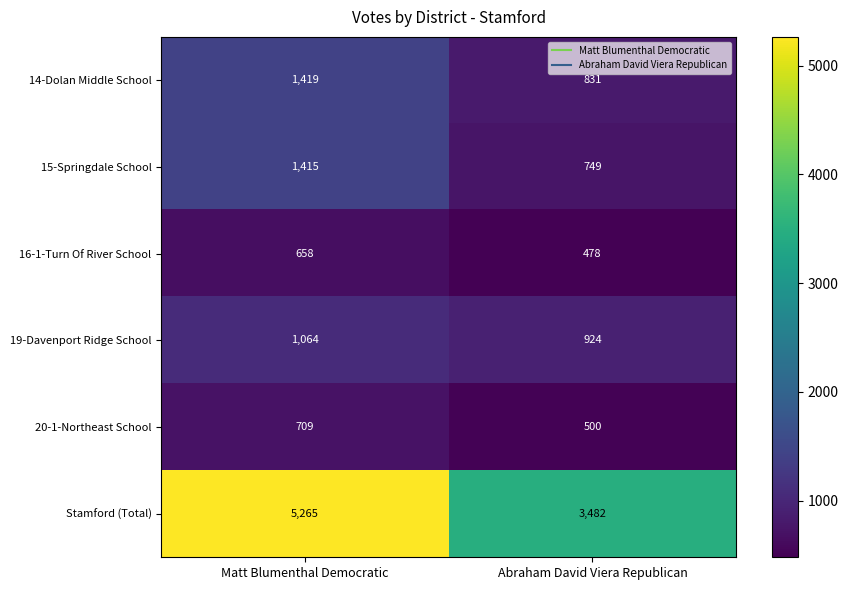

What is the minimum value shown in the chart?

478